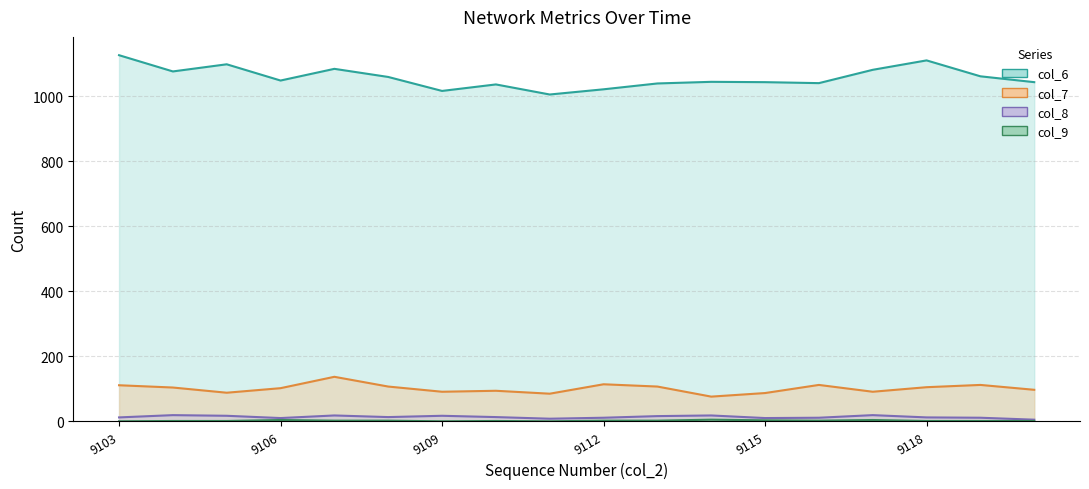

How many series are shown in this chart?

4